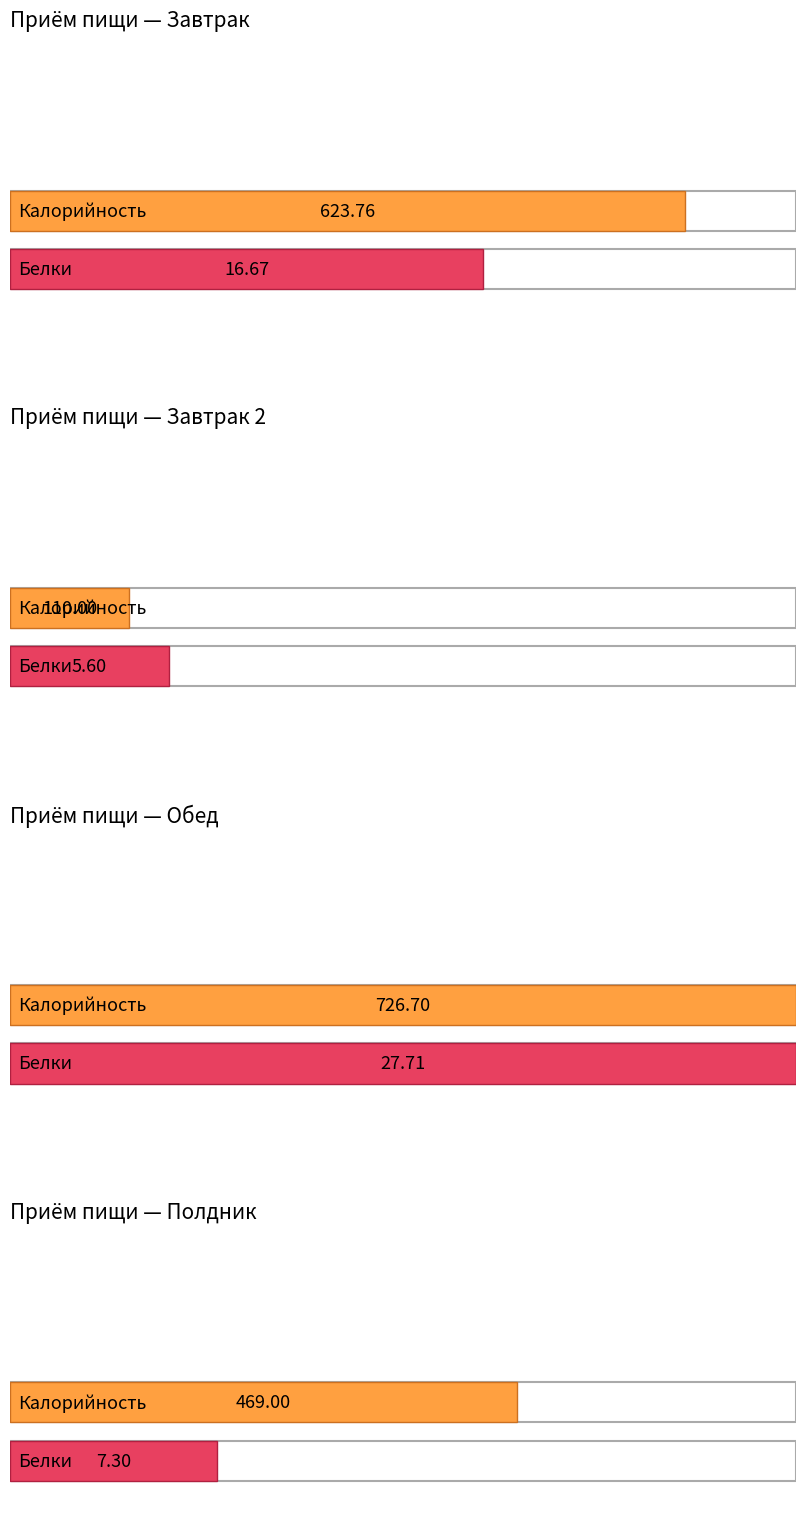

At which label does Белки first exceed 16?

Завтрак